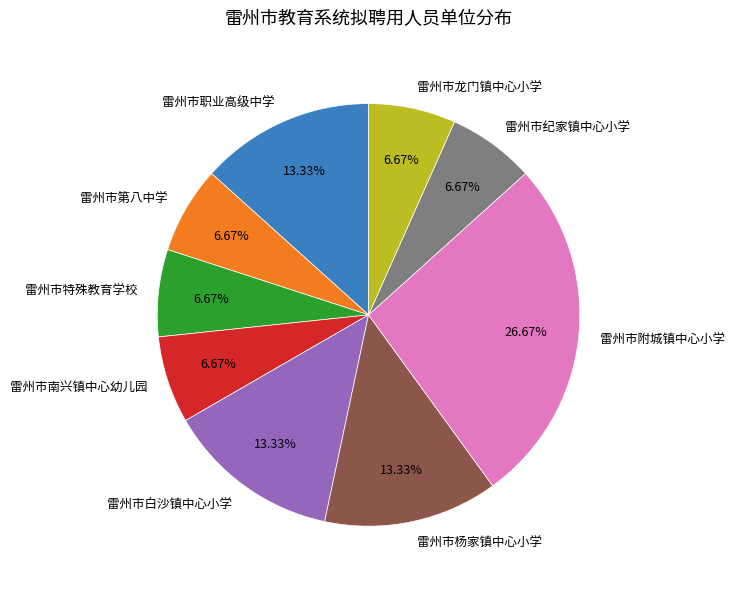

Does any single category account for the majority?

No